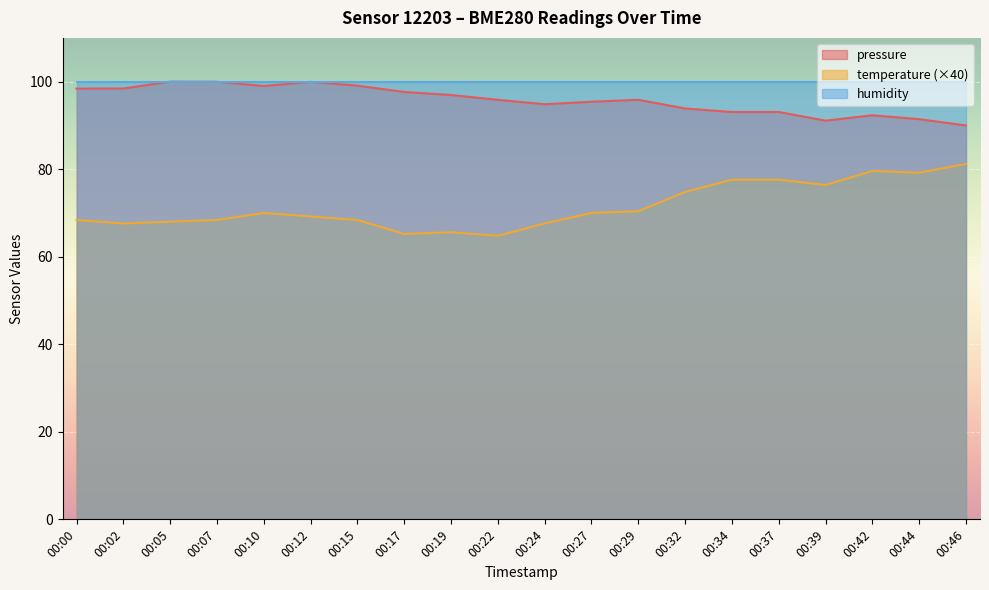

In temperature, how many points are higher than both neighbors (excluding endpoints)?

3